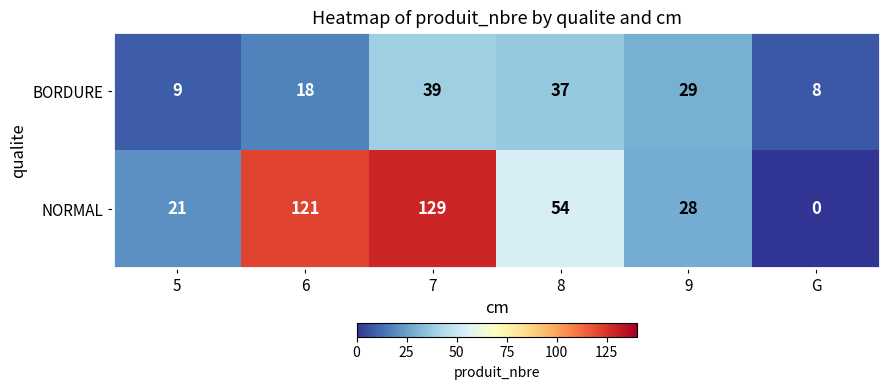

What is the total value across all series at G?

8